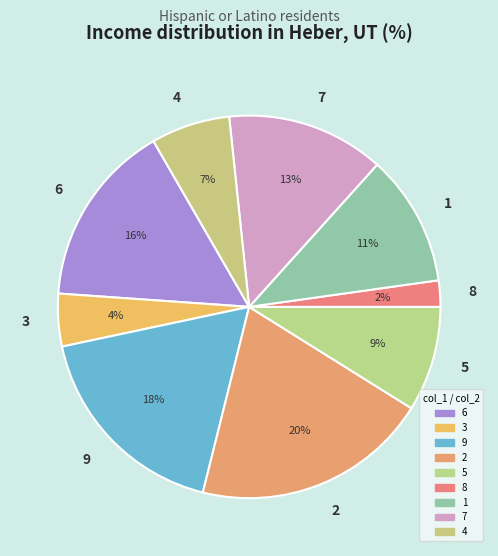

Combined, do 7 and 6 account for over 50%?

No